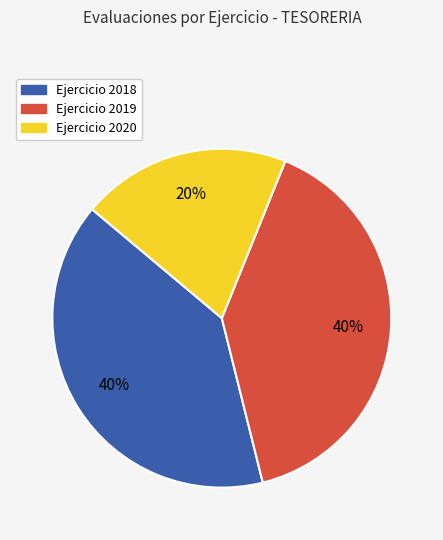

Is there any slice that represents more than half of the pie?

No